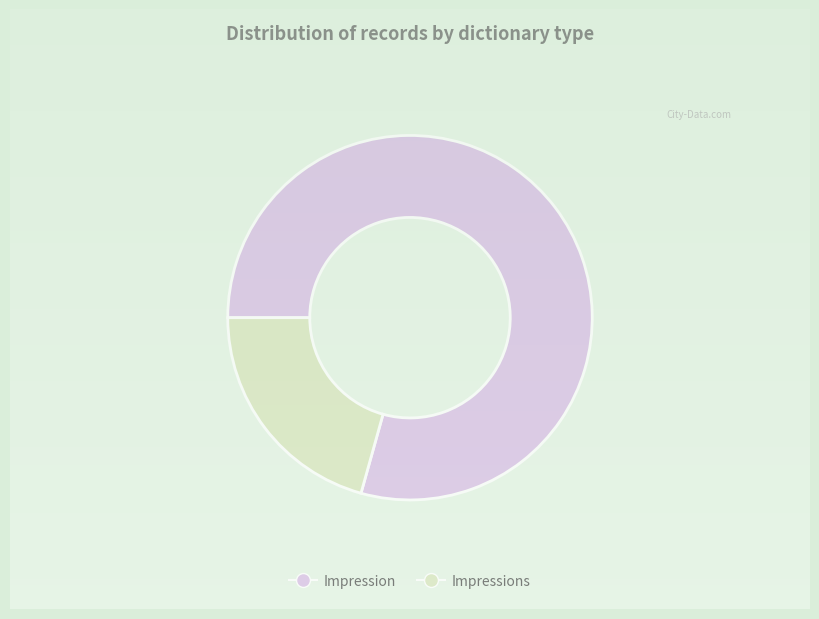

Is there any slice that represents more than half of the pie?

Yes